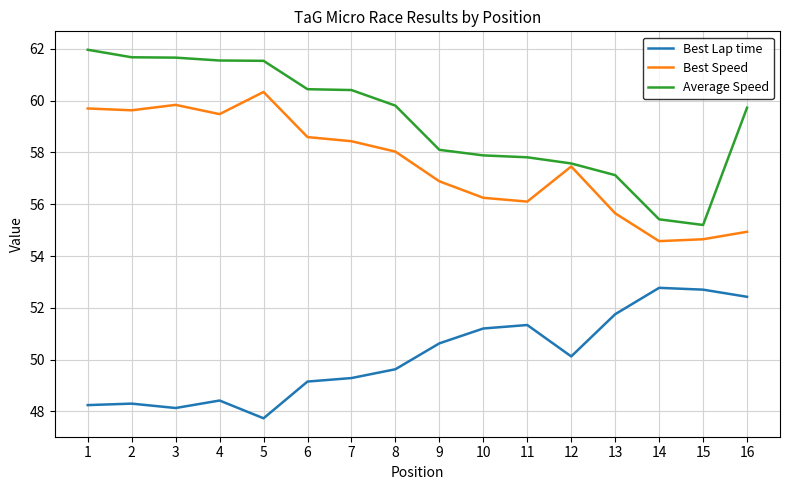

Which series has the largest range (max minus min)?

Average Speed